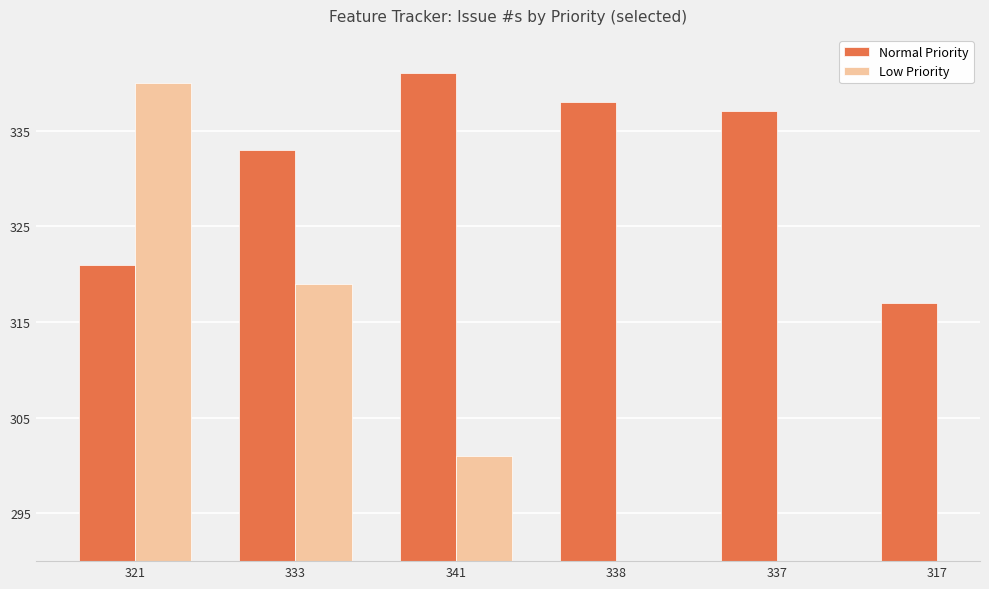

What is the label of the 6th bar from the right?

321